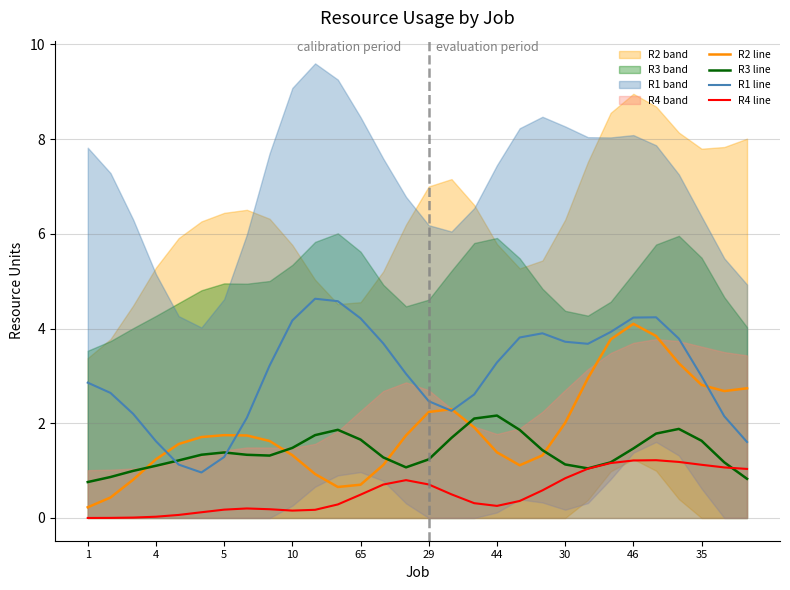

True or false: R3 line and R1 line intersect in this chart.

True